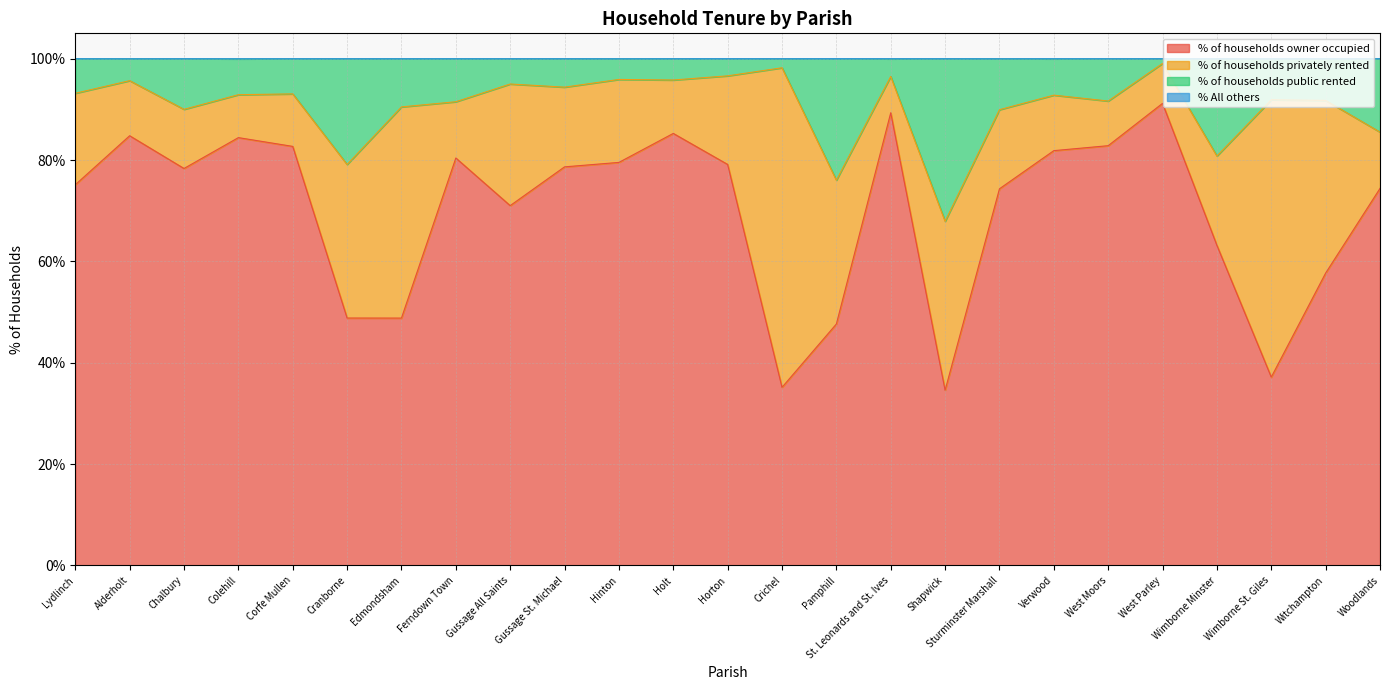

Between Edmondsham and West Parley, which series saw the biggest shift?

% of households owner occupied